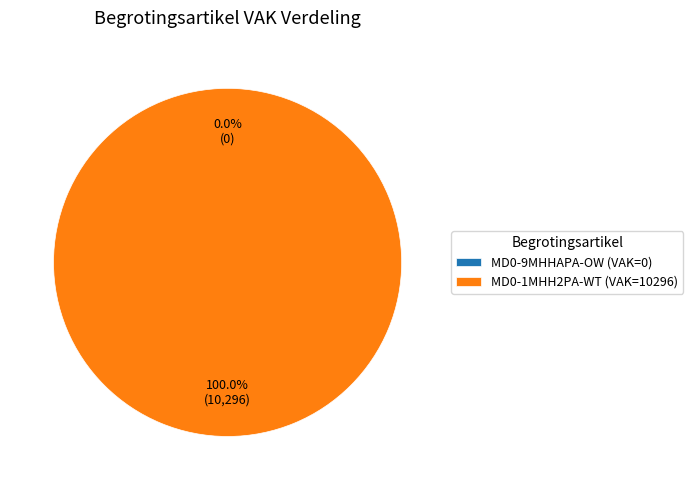

Between MD0-9MHHAPA-OW and MD0-1MHH2PA-WT, which is larger?

MD0-1MHH2PA-WT